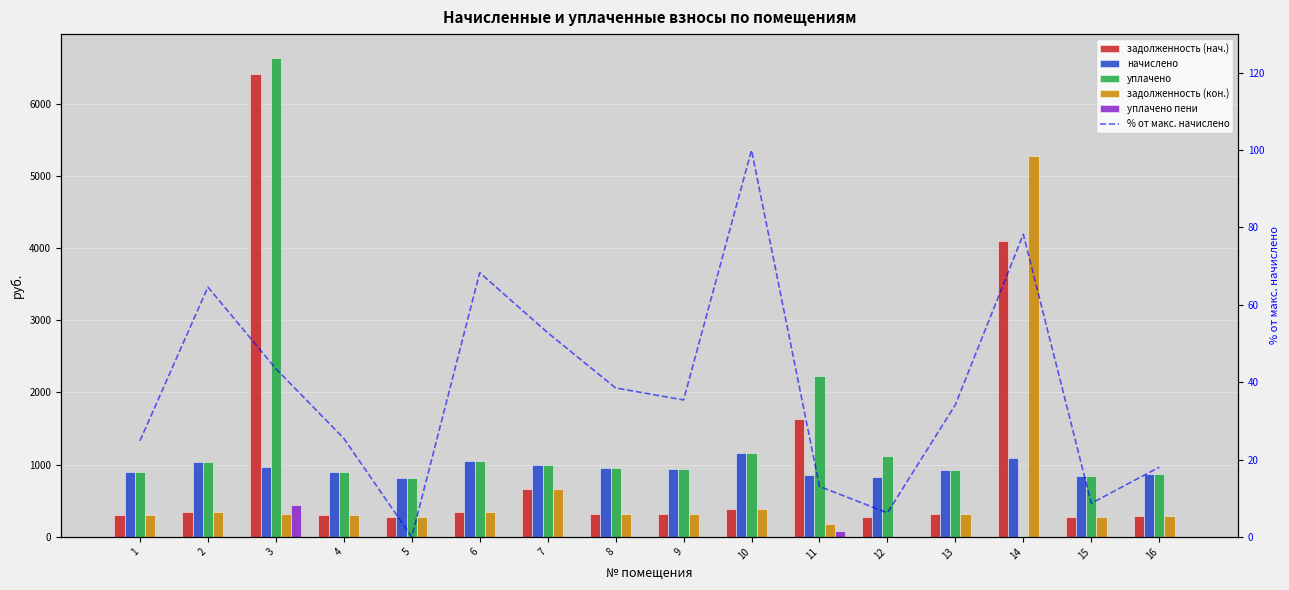

How many series are shown in this chart?

6